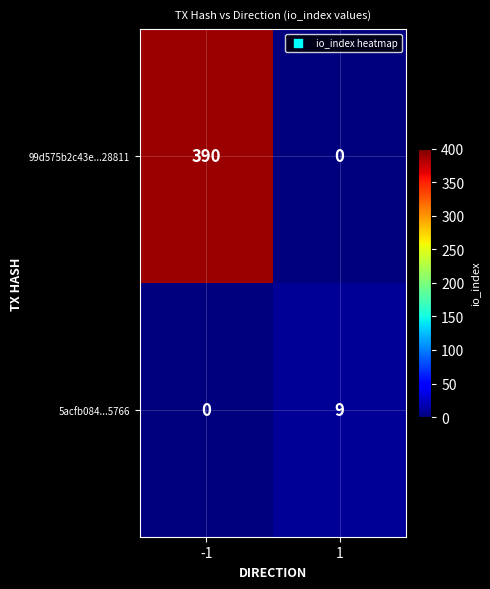

What is the highest value of the 99d575b2c43e...28811 series?

390